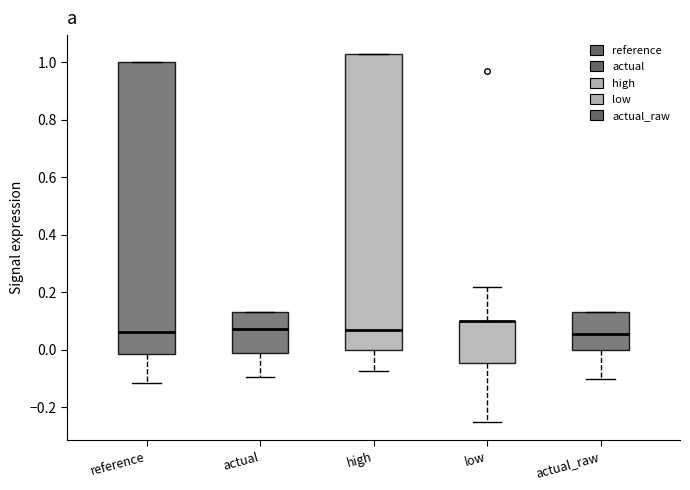

Reading left to right, read every box against the y-axis: the position of its median line, the range the box covers, and the ends of its whiskers. The values are not printed on the chart, so give them approximately, as read against the axis.

reference: median 0.06, box -0.02 to 1.00, whiskers -0.12 to 1.00
actual: median 0.08, box 0.00 to 0.14, whiskers -0.10 to 0.14
high: median 0.06, box 0.00 to 1.04, whiskers -0.08 to 1.04
low: median 0.10 (drawn on the box's upper edge), box -0.04 to 0.10, whiskers -0.24 to 0.22
actual_raw: median 0.06, box 0.00 to 0.14, whiskers -0.10 to 0.14